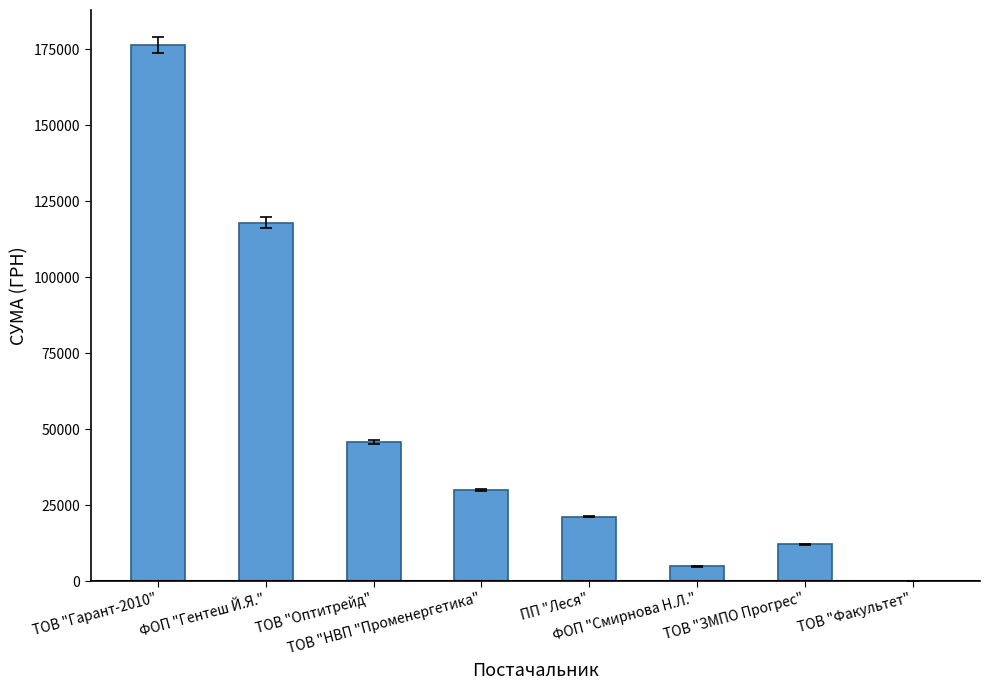

Reading left to right, list all the values displayed in this chart.

176274.8	117910.5	45738.9	30016.8	21274.5	4837.3	12147.0	200.0